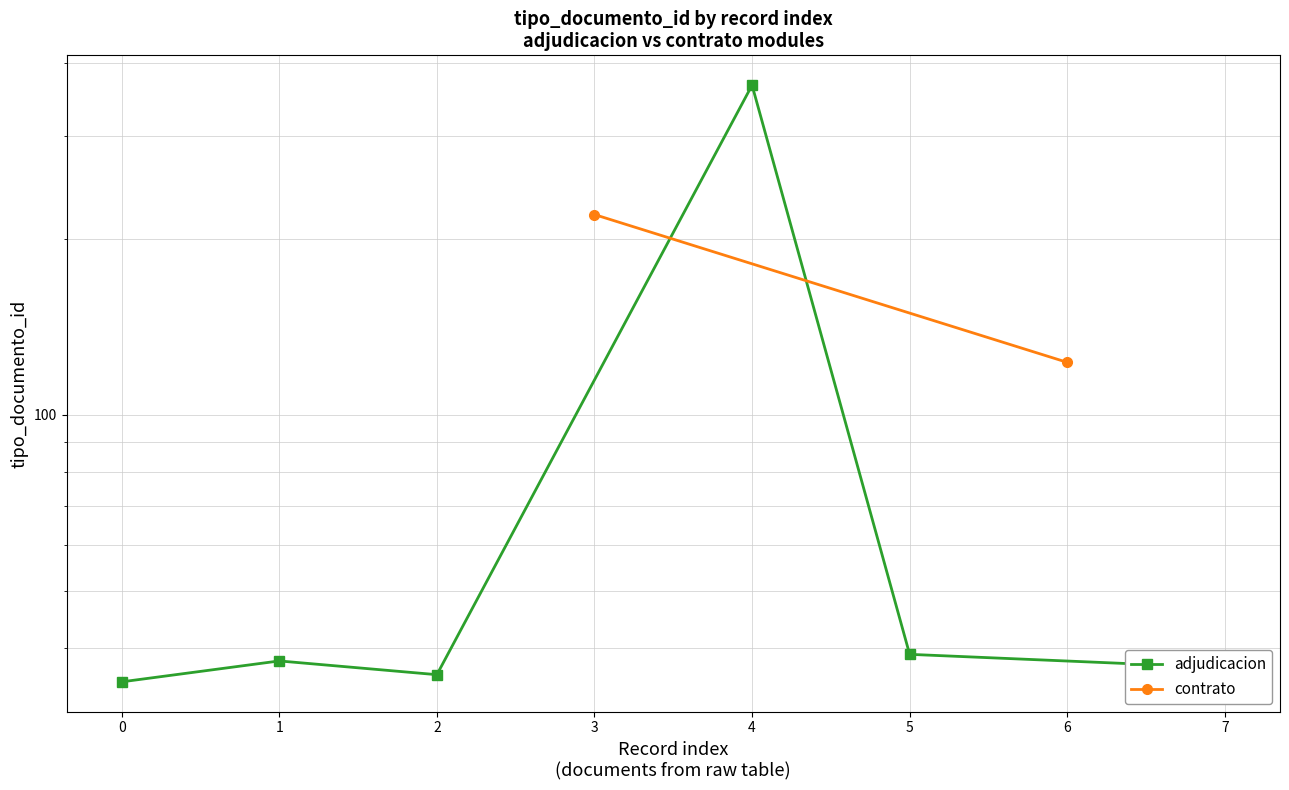

The chart shows a value of 196 at 4. True or false?

False